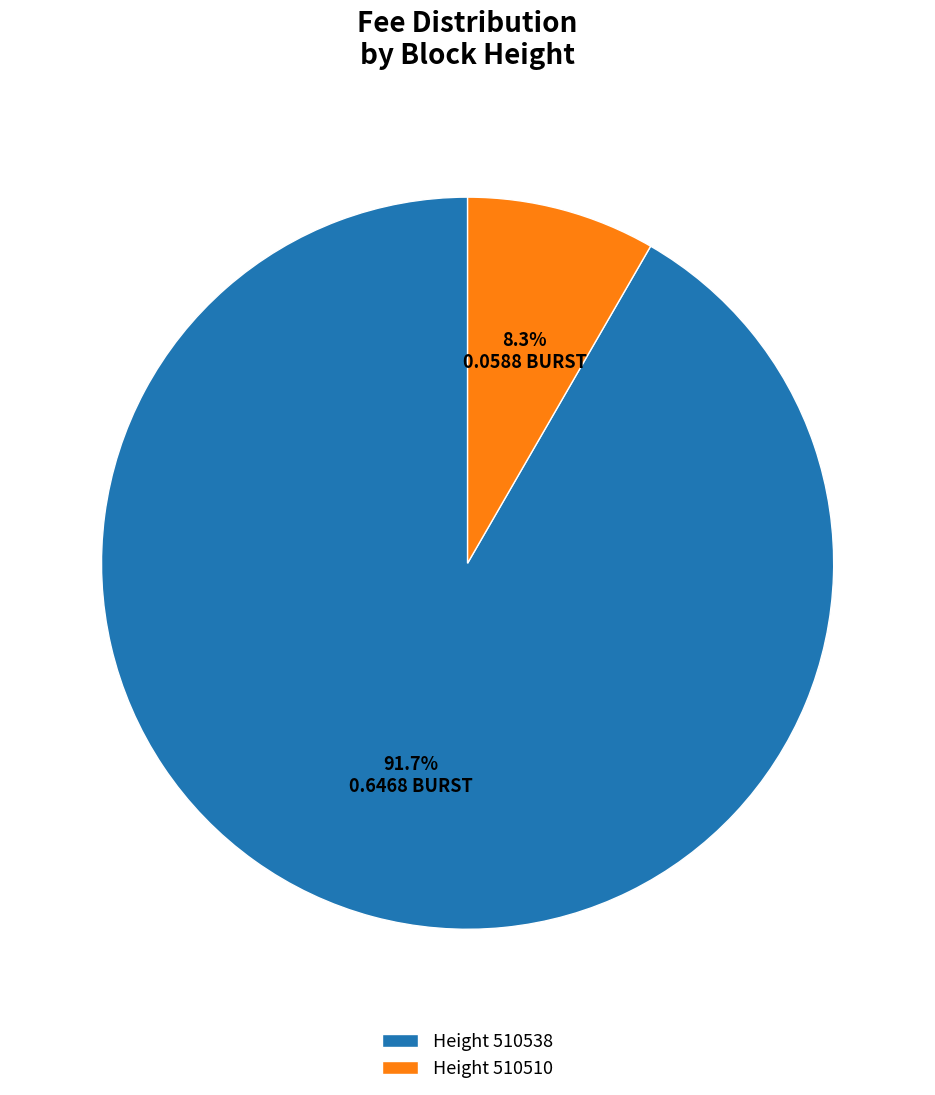

Combined, do Height 510510 and Height 510538 account for over 50%?

Yes